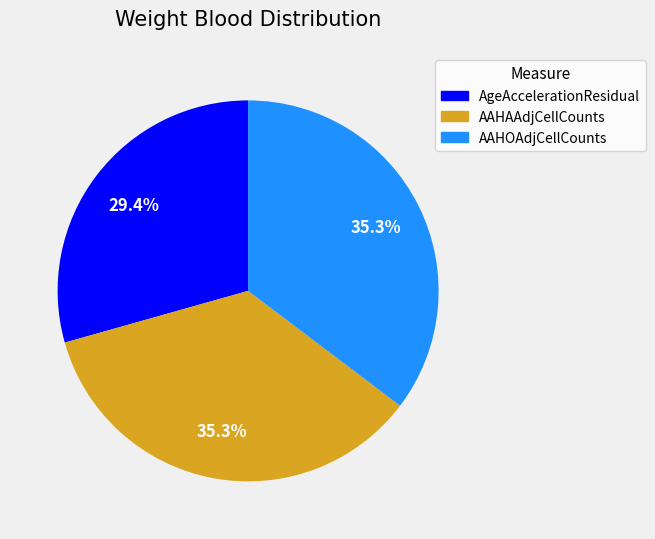

How many slices are in this pie chart?

3